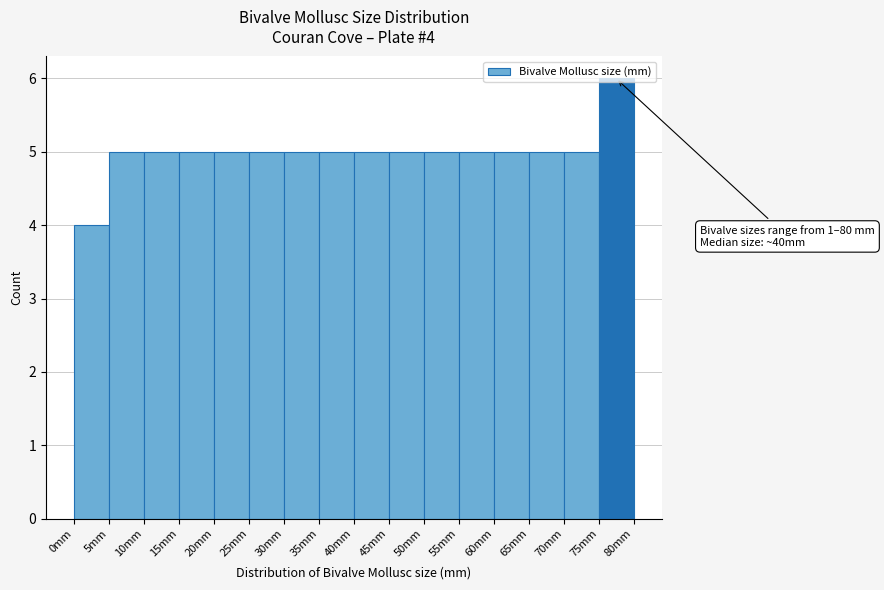

Over which range of the x-axis is the bar tallest?

75 to 80